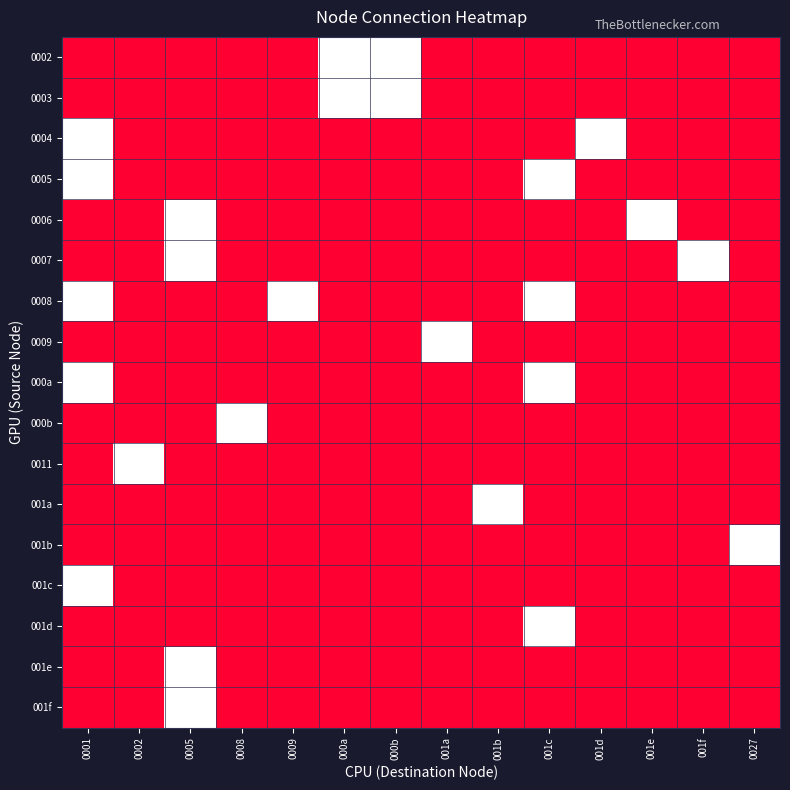

At how many categories does at least one series exceed 0?

14